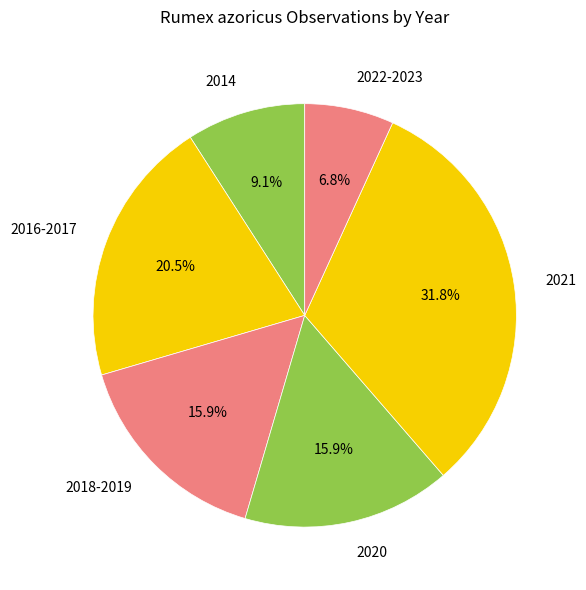

What is the total percentage of 2022-2023 and 2020?

22.7%